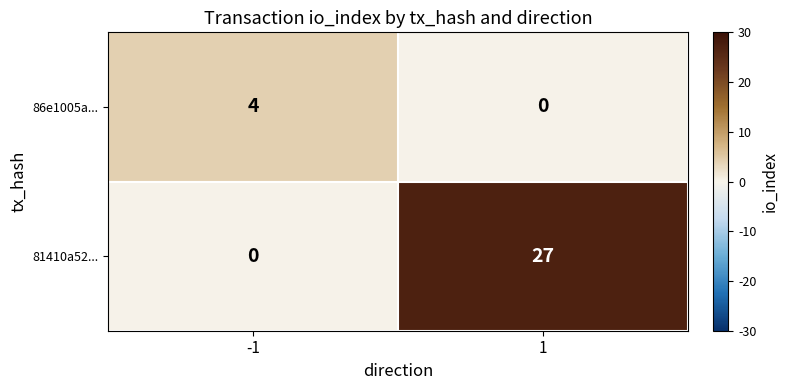

What is the maximum value for 81410a52...?

27